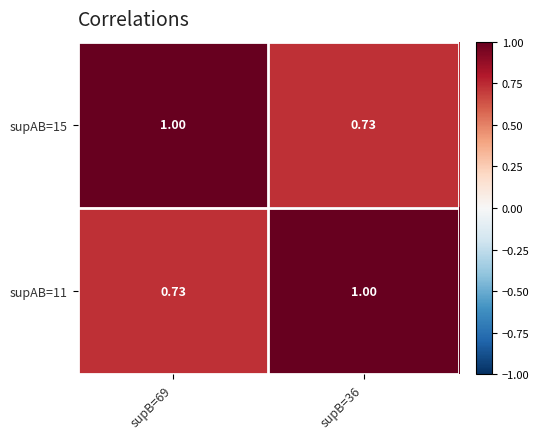

Reading right to left, list all the values displayed in this chart.

supAB=15: supB=36=0.7	supB=69=1.0
supAB=11: supB=36=1.0	supB=69=0.7